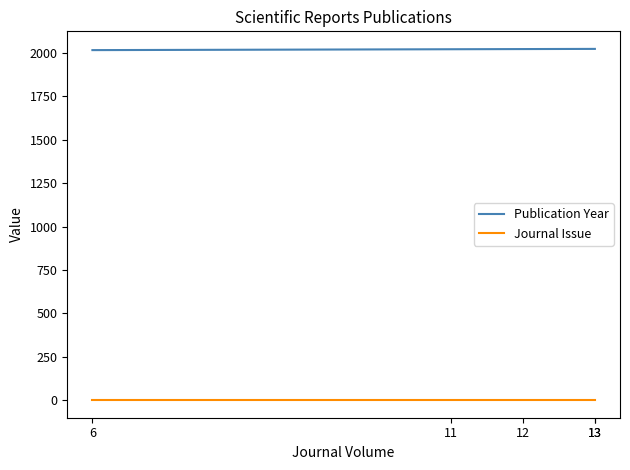

Which category has the lowest value across all series?

6